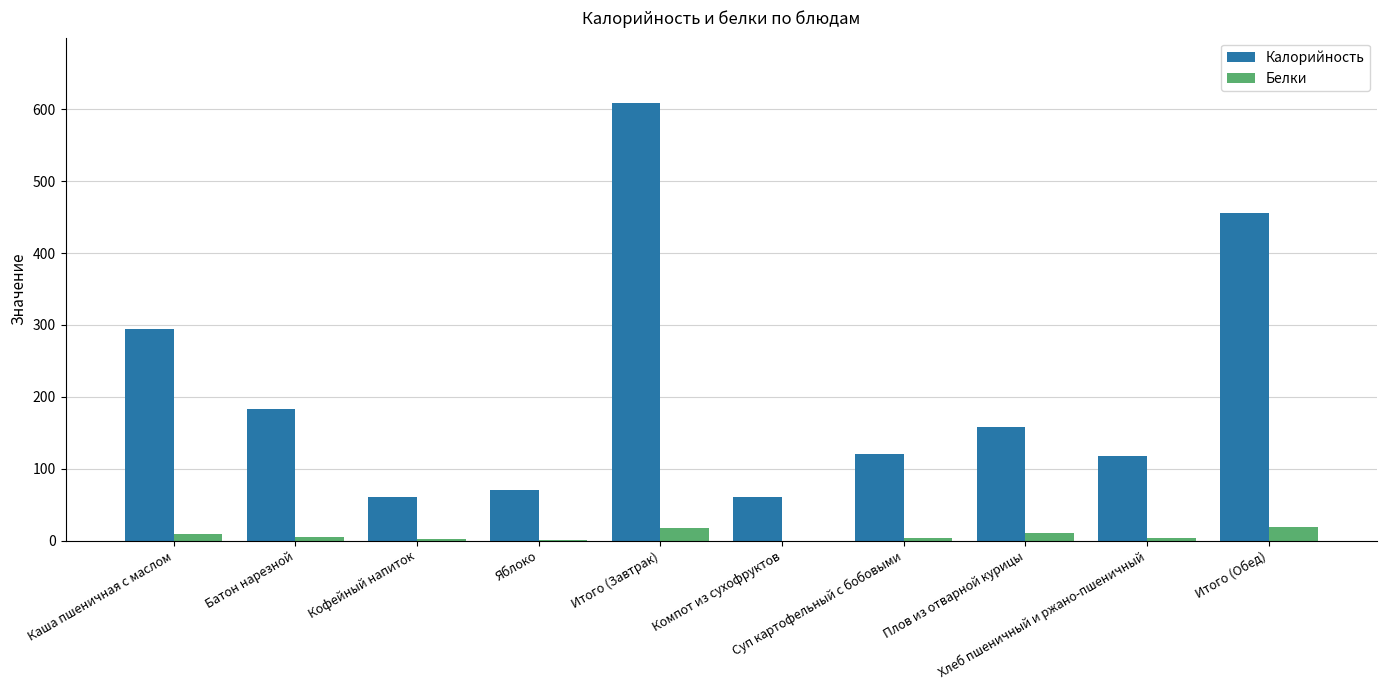

What is the sum of all Калорийность values?

2129.3